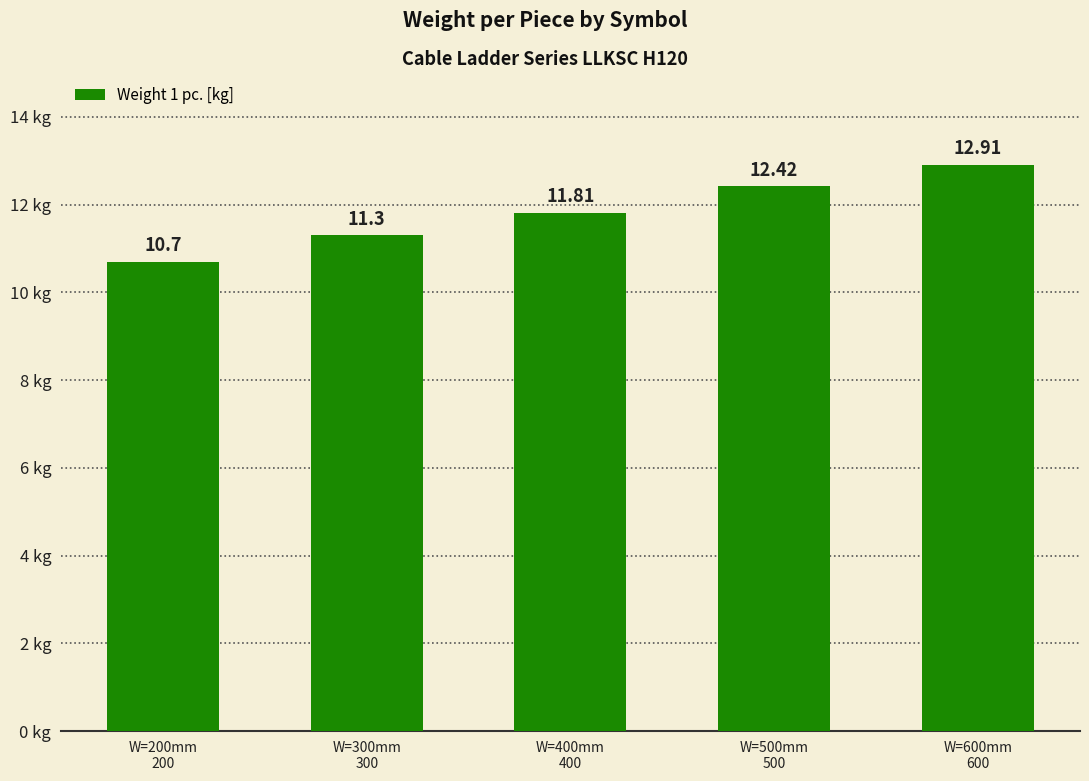

True or false: the data shows 21.1 at W=600mm
600.

False